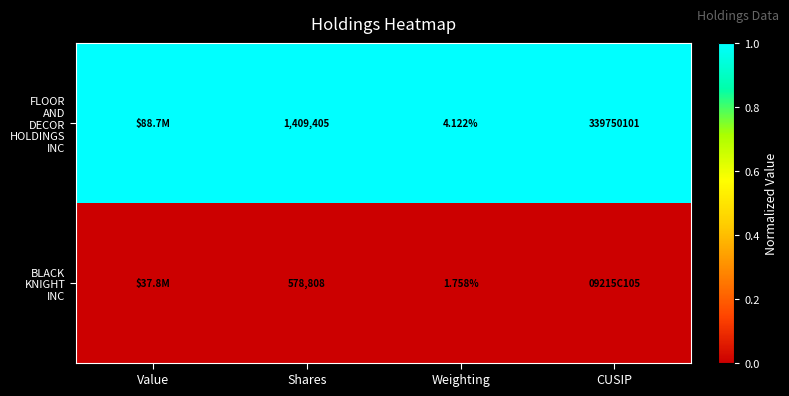

Which series has the largest total across all categories?

FLOOR AND DECOR HOLDINGS INC